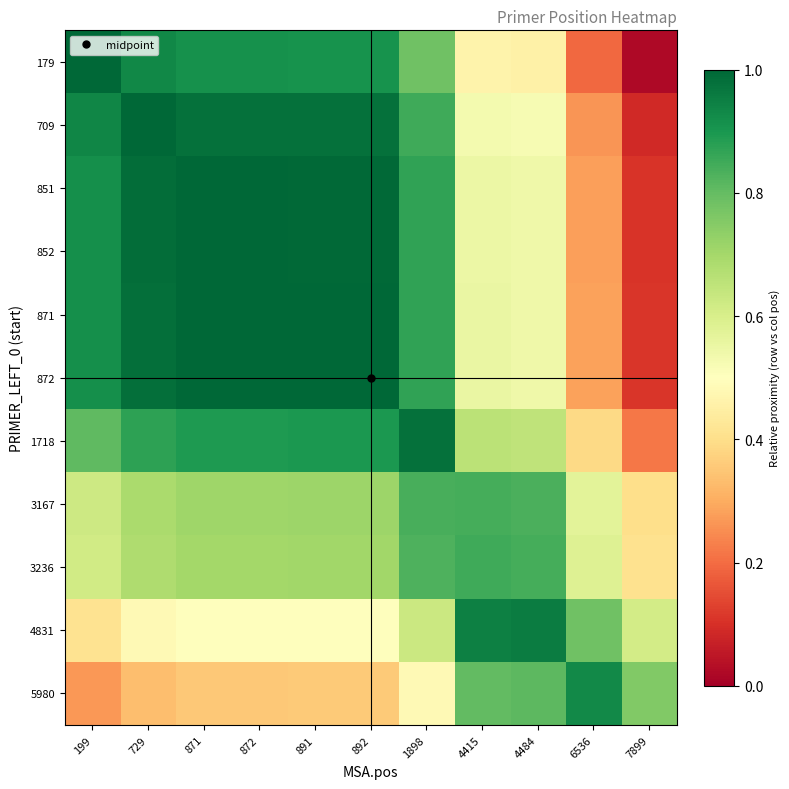

Reading right to left, transcribe all the data shown in this chart.

179: 7899=0.0	6536=0.2	4484=0.5	4415=0.5	1898=0.8	892=0.9	891=0.9	872=0.9	871=0.9	729=0.9	199=1.0
709: 7899=0.1	6536=0.3	4484=0.5	4415=0.5	1898=0.8	892=1.0	891=1.0	872=1.0	871=1.0	729=1.0	199=0.9
851: 7899=0.1	6536=0.3	4484=0.5	4415=0.5	1898=0.9	892=1.0	891=1.0	872=1.0	871=1.0	729=1.0	199=0.9
852: 7899=0.1	6536=0.3	4484=0.5	4415=0.5	1898=0.9	892=1.0	891=1.0	872=1.0	871=1.0	729=1.0	199=0.9
871: 7899=0.1	6536=0.3	4484=0.5	4415=0.6	1898=0.9	892=1.0	891=1.0	872=1.0	871=1.0	729=1.0	199=0.9
872: 7899=0.1	6536=0.3	4484=0.5	4415=0.6	1898=0.9	892=1.0	891=1.0	872=1.0	871=1.0	729=1.0	199=0.9
1718: 7899=0.2	6536=0.4	4484=0.6	4415=0.7	1898=1.0	892=0.9	891=0.9	872=0.9	871=0.9	729=0.9	199=0.8
3167: 7899=0.4	6536=0.6	4484=0.8	4415=0.8	1898=0.8	892=0.7	891=0.7	872=0.7	871=0.7	729=0.7	199=0.6
3236: 7899=0.4	6536=0.6	4484=0.8	4415=0.9	1898=0.8	892=0.7	891=0.7	872=0.7	871=0.7	729=0.7	199=0.6
4831: 7899=0.6	6536=0.8	4484=1.0	4415=0.9	1898=0.6	892=0.5	891=0.5	872=0.5	871=0.5	729=0.5	199=0.4
5980: 7899=0.8	6536=0.9	4484=0.8	4415=0.8	1898=0.5	892=0.4	891=0.4	872=0.4	871=0.4	729=0.3	199=0.3